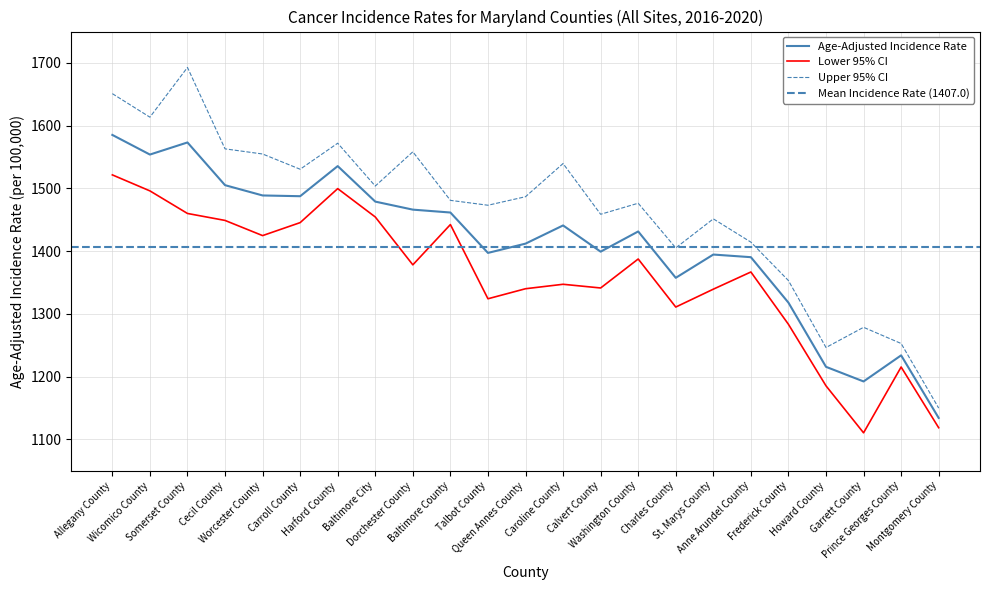

The Age-Adjusted Incidence Rate series shows 1134.0 at Montgomery County. True or false?

True